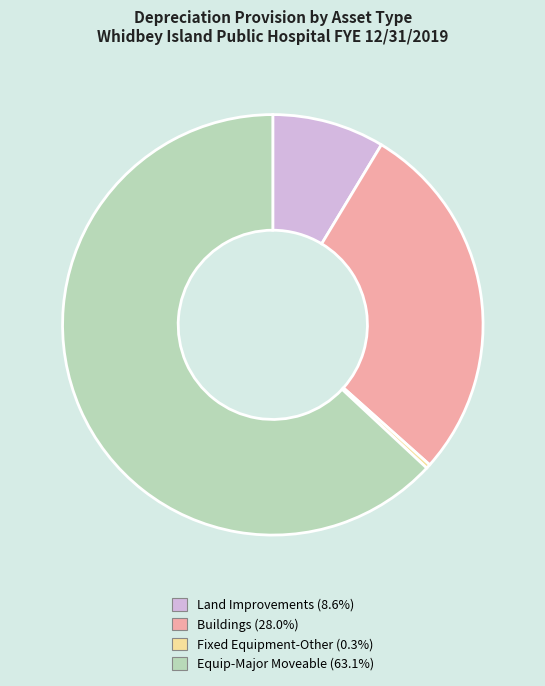

How many segments does this pie chart have?

4